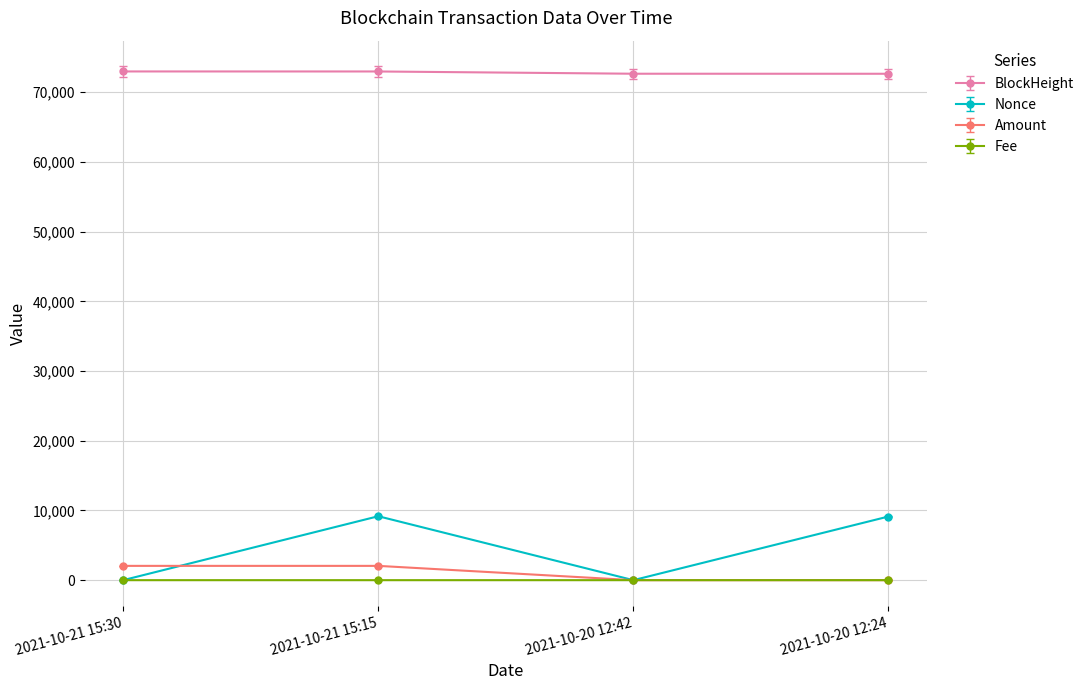

How many data points in Amount are above 2051?

2